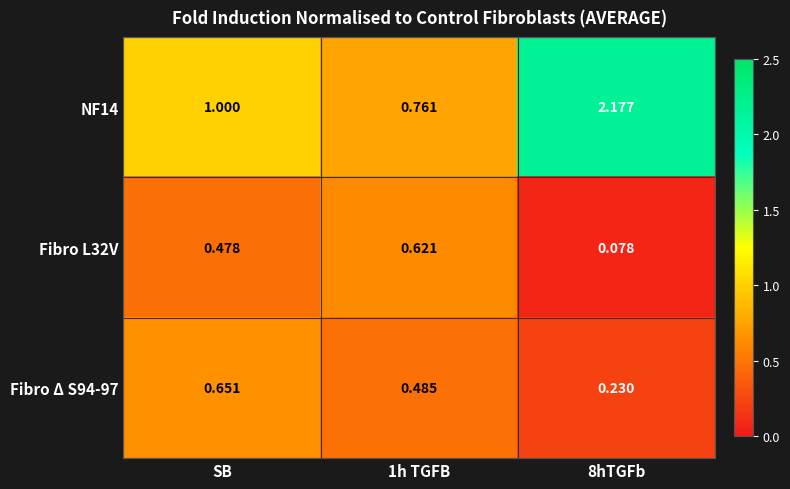

Where is NF14 nearest to the value 1?

SB